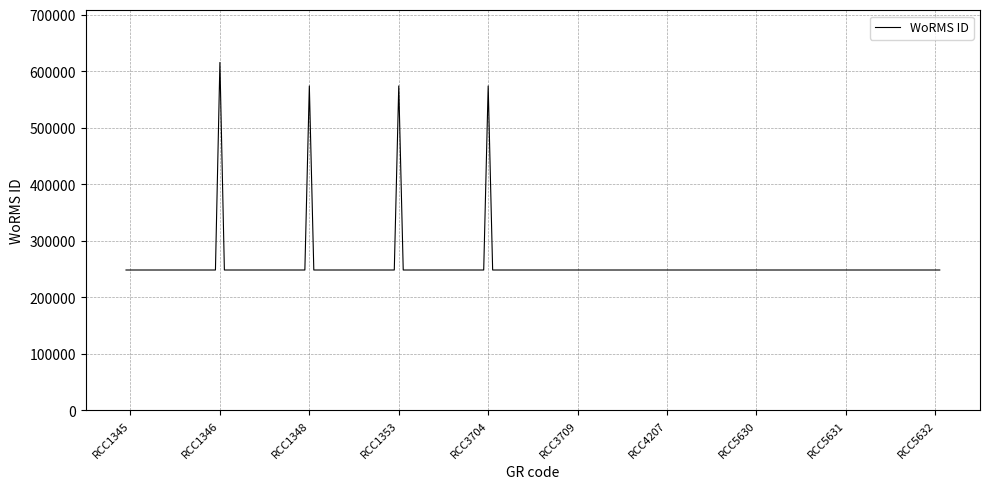

Reading left to right, what are all the values shown in this chart?

248124	248124	248124	248124	615415	248124	248124	573884	248124	248124	573884	248124	248124	573884	248124	248124	248124	248124	248124	248124	248124	248124	248124	248124	248124	248124	248124	248124	248124	248124